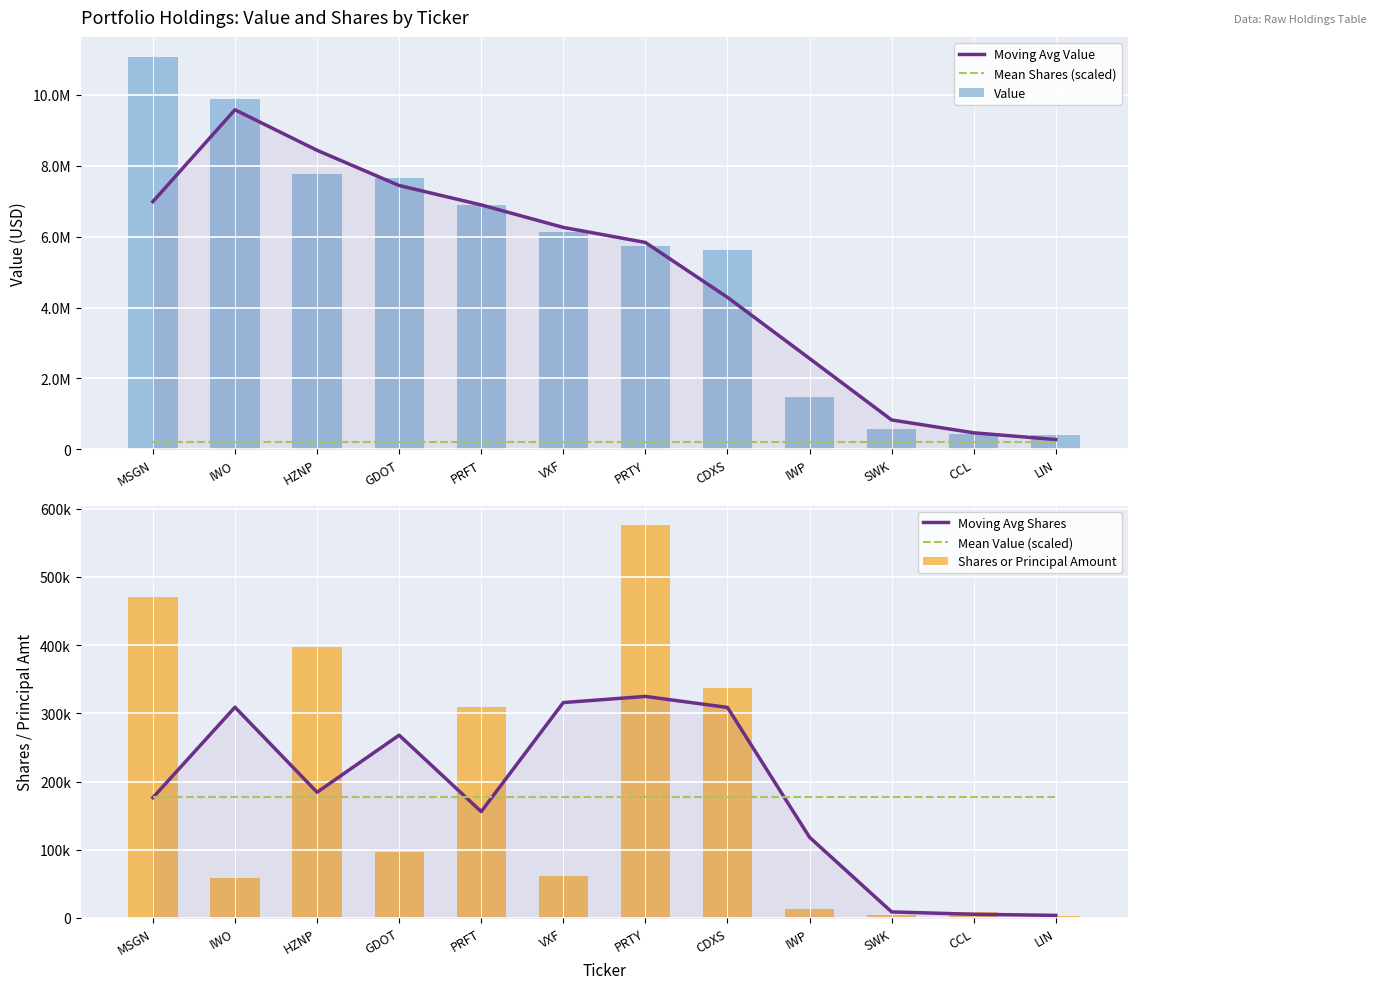

What is the maximum value for Mean Shares (scaled)?

194721.3